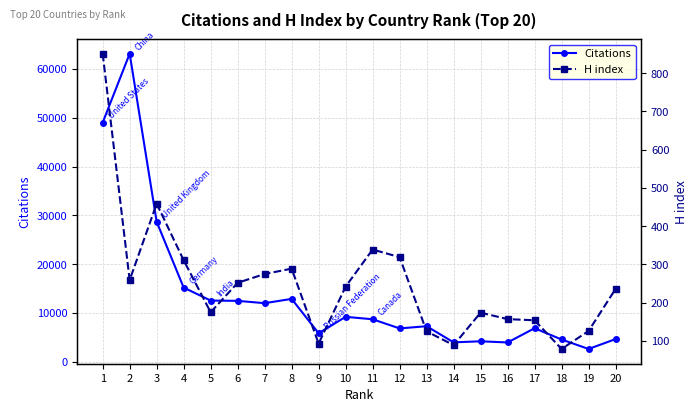

Which series has the largest range (max minus min)?

Citations